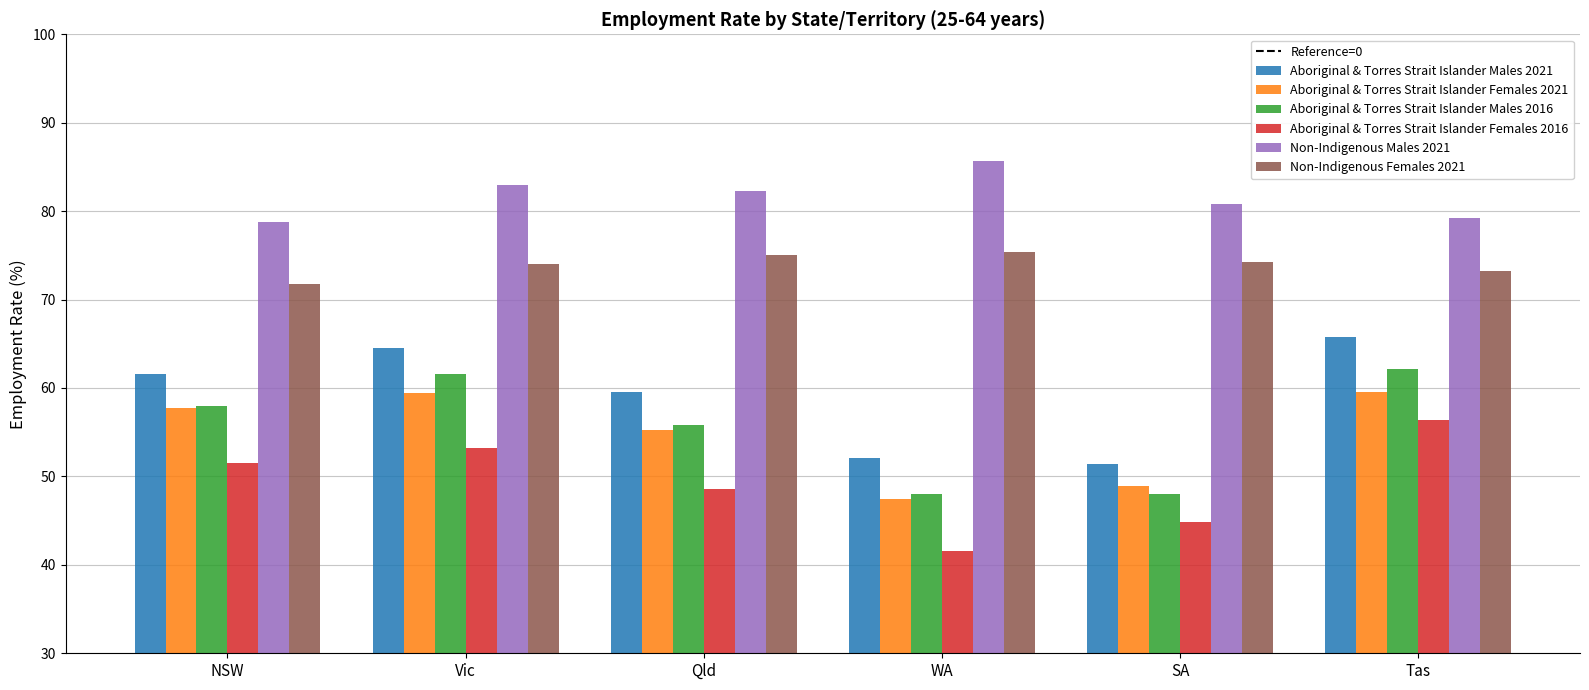

At which label is Non-Indigenous Females 2021 closest to 73?

Tas